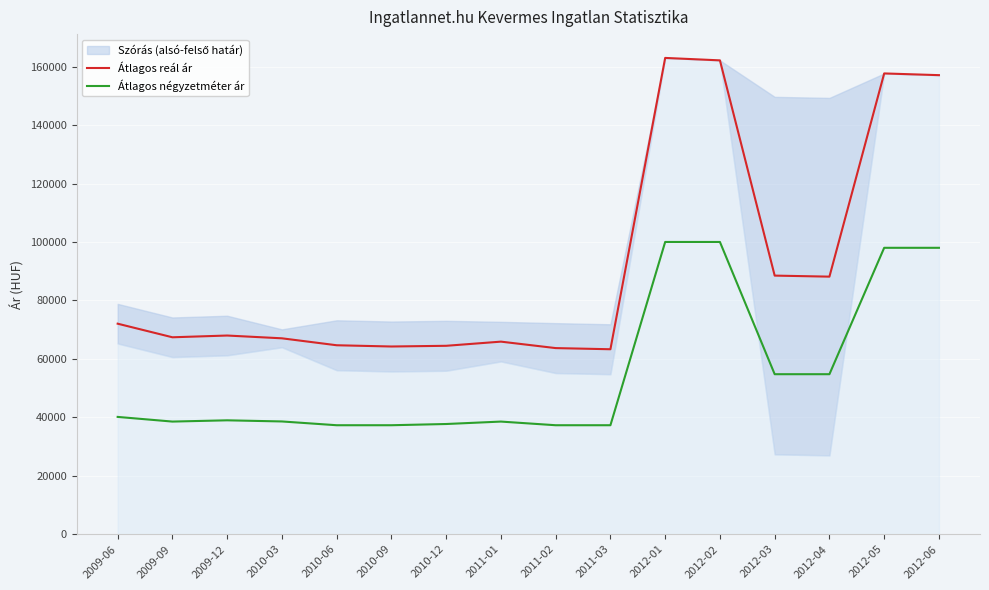

Which label corresponds to the smallest value in the chart?

2010-06